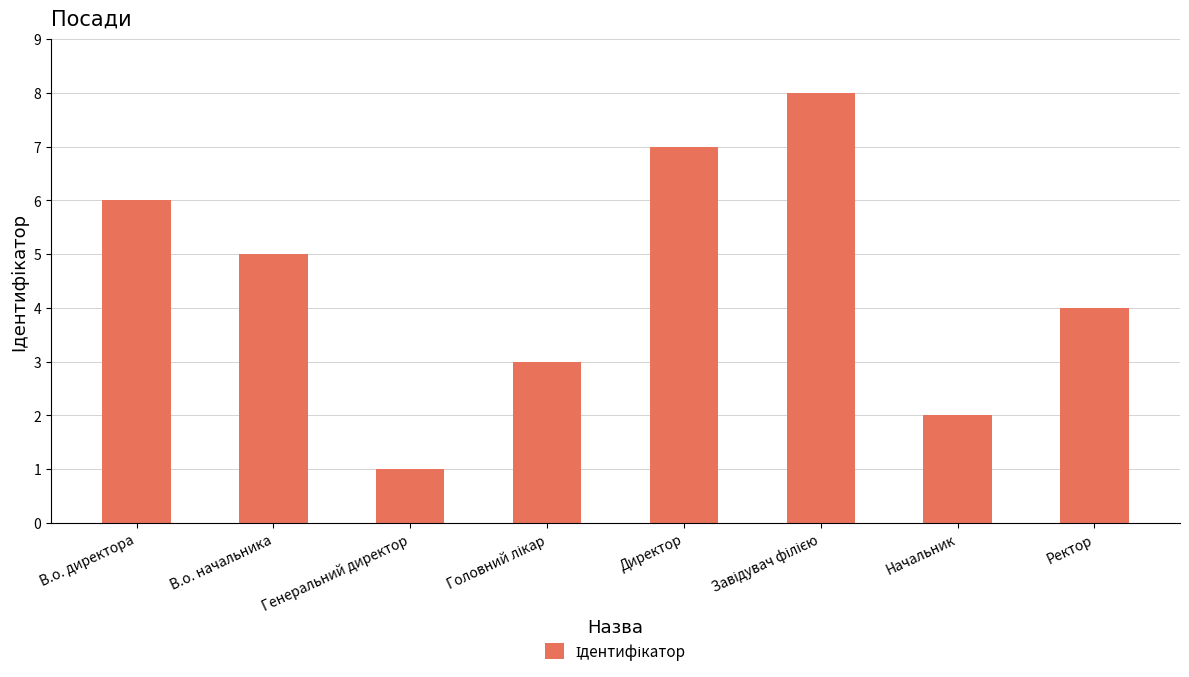

At which category does the chart reach its minimum across all series?

Генеральний директор